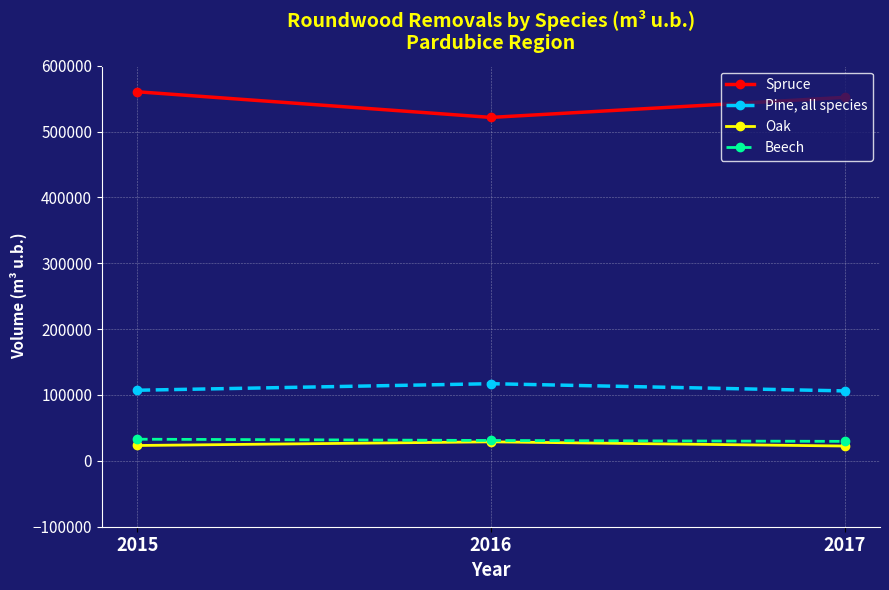

List the series in order of their peak value, highest first.

Spruce, Pine, all species, Beech, Oak